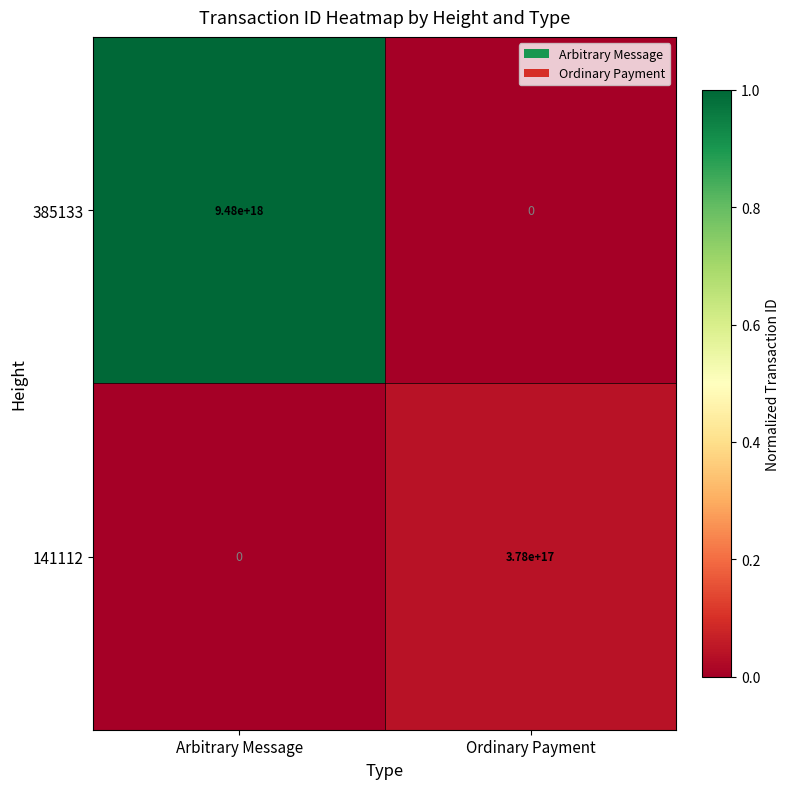

Rank the series by their maximum value, from lowest to highest.

141112, 385133